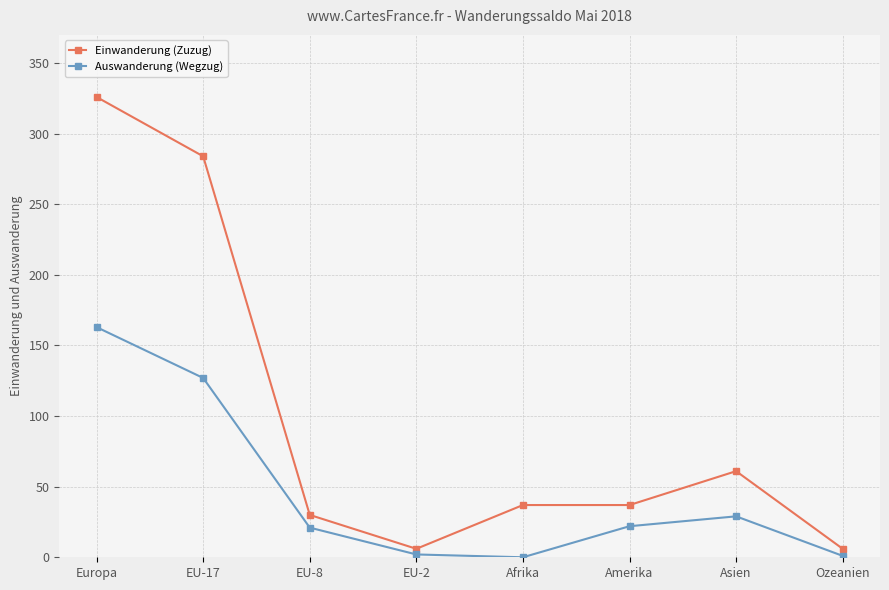

Where is the first local maximum for Auswanderung (Wegzug)?

Asien